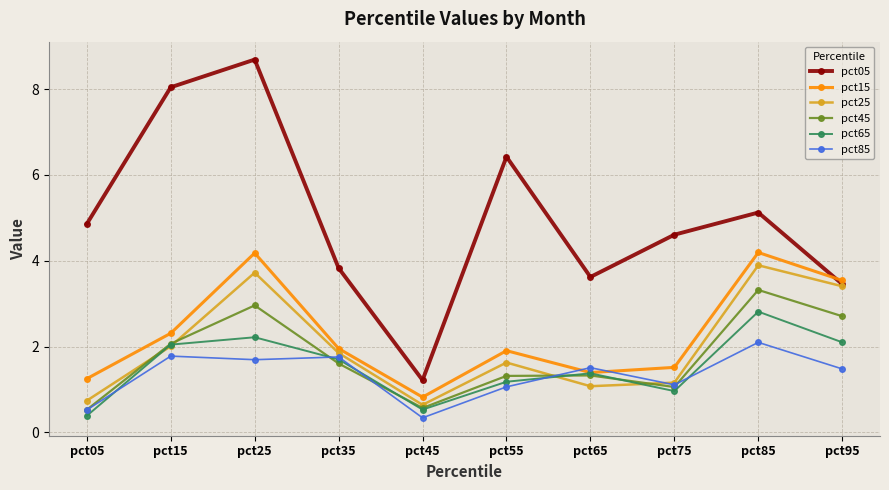

What is the sum of the pct45 values at pct15 and pct85?

5.4